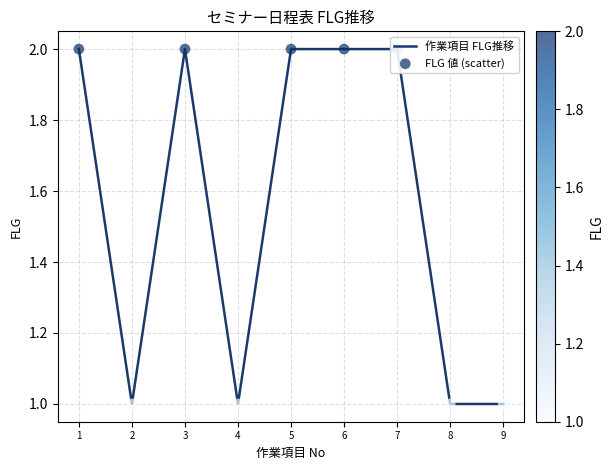

What is the total value across all series at 8?

2